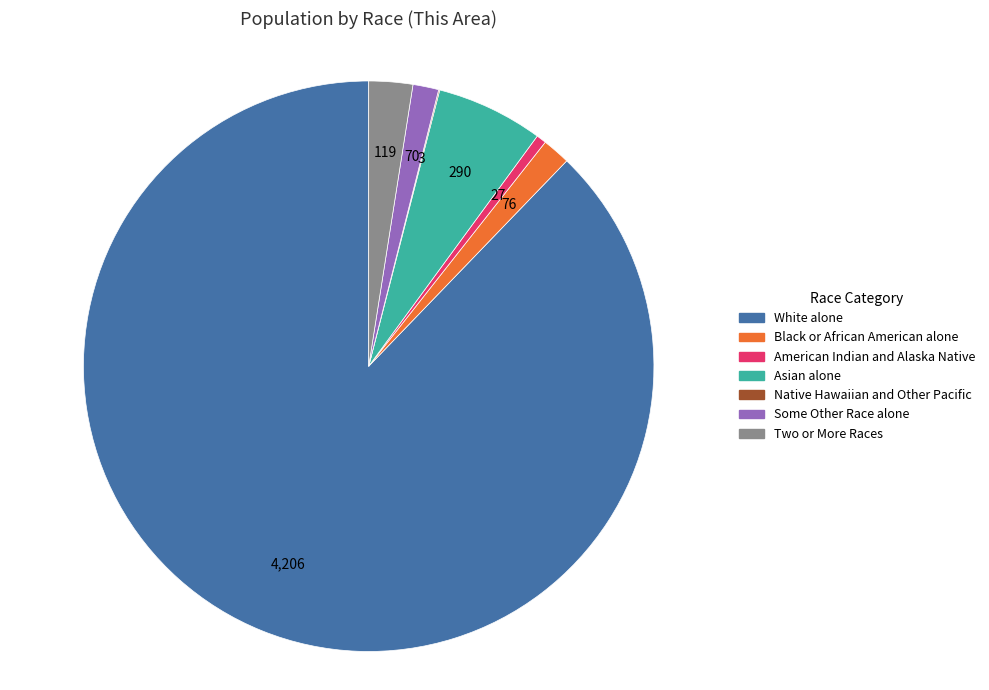

Which slice represents more than half of the pie?

White alone